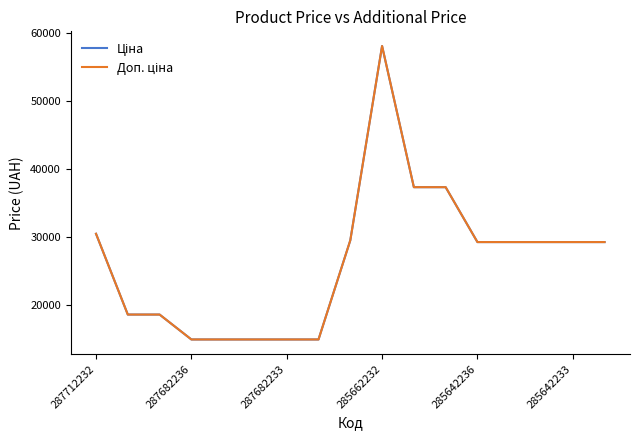

At which category is the sum across all series the highest?

285662232